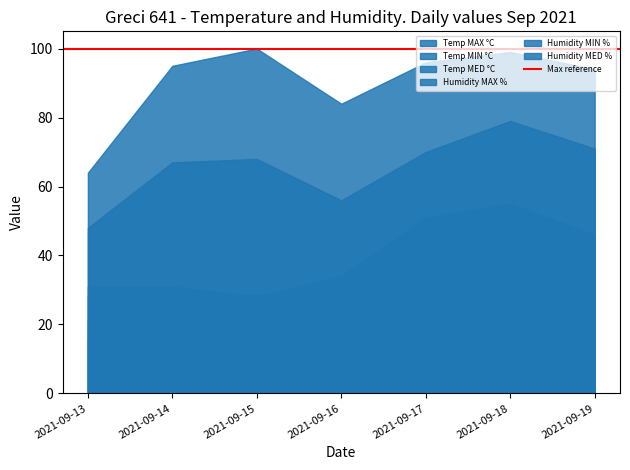

Between 2021-09-13 and 2021-09-14, which series saw the biggest shift?

Humidity MAX %